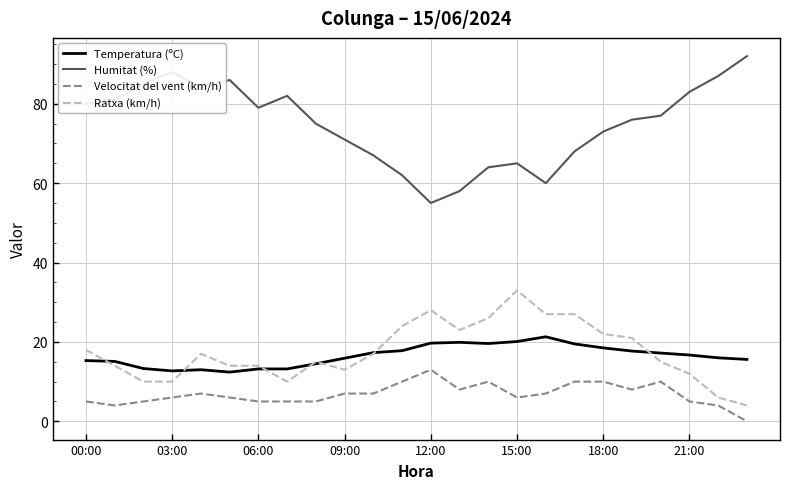

What is the lowest value of the Temperatura (ºC) series?

12.4